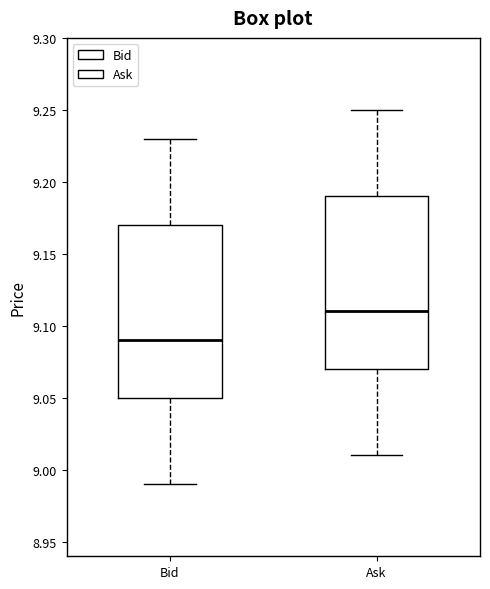

Reading left to right, transcribe this box plot: for each box, give where its median line is, the range the box spans, and where its two whiskers end, as read against the y-axis. The values are not printed on the chart, so give them approximately, as read against the axis.

Bid: median 9.09, box 9.05 to 9.17, whiskers 8.99 to 9.23
Ask: median 9.11, box 9.07 to 9.19, whiskers 9.01 to 9.25